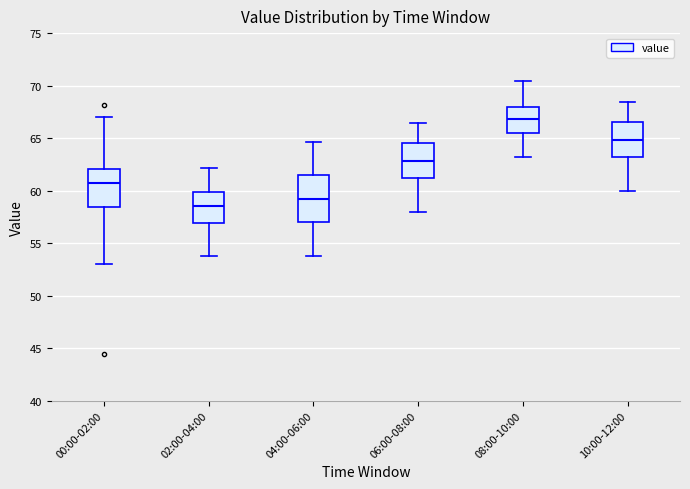

Which box's median line is the highest?

08:00-10:00